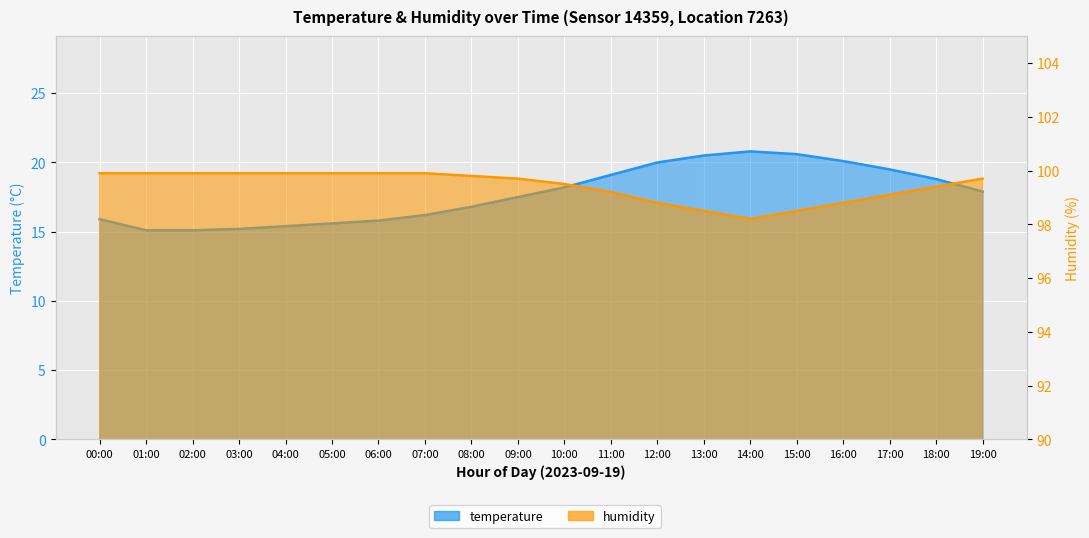

True or false: humidity has a value of 99.9 at 03:00.

True